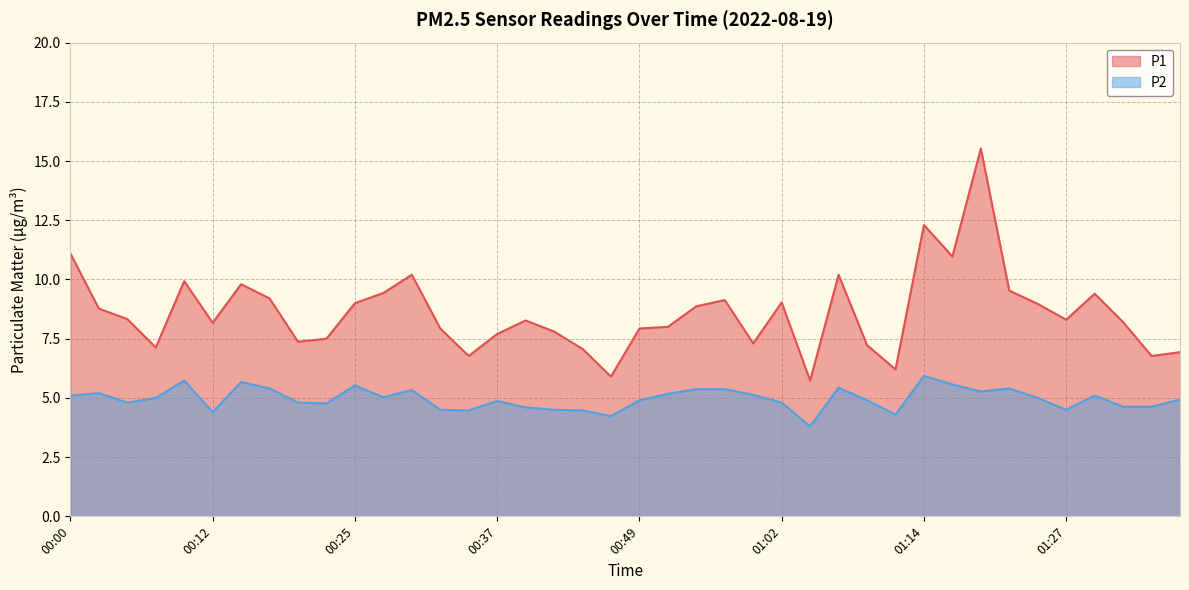

What is the smallest value displayed?

3.8